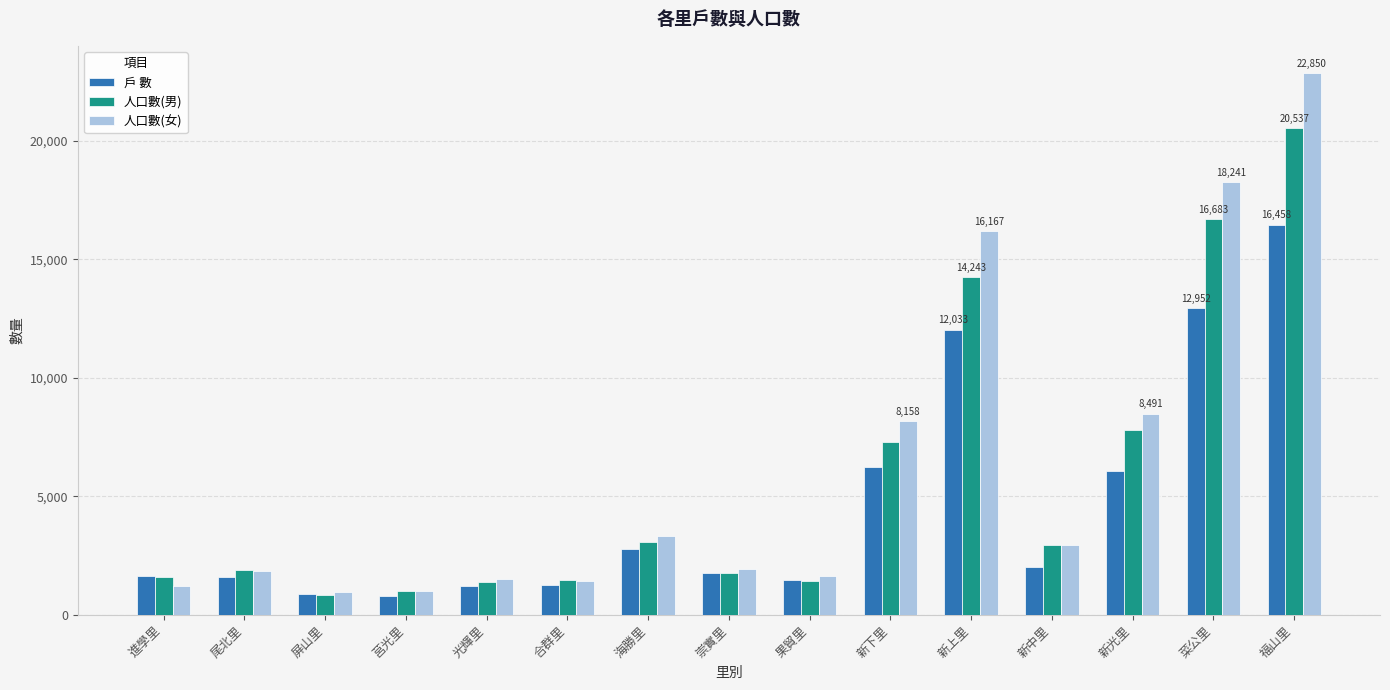

What is the difference between the maximum and second lowest values in the 人口數(女) series?

21832